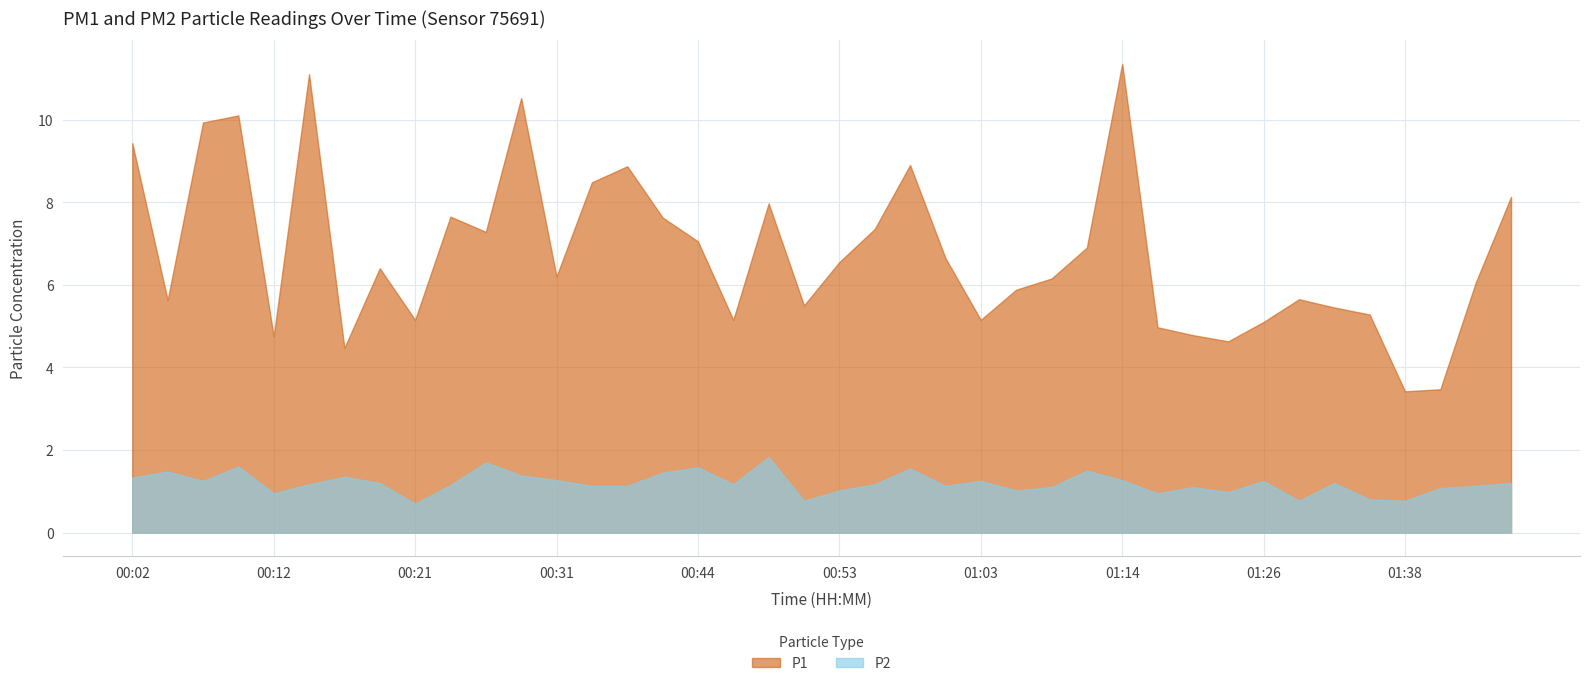

What are all the series names shown in the legend?

P1, P2